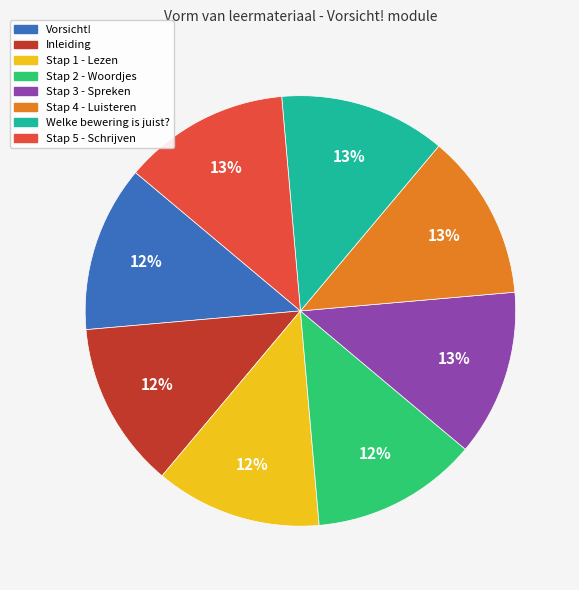

True or false: Stap 4 - Luisteren accounts for 13% of the total.

True